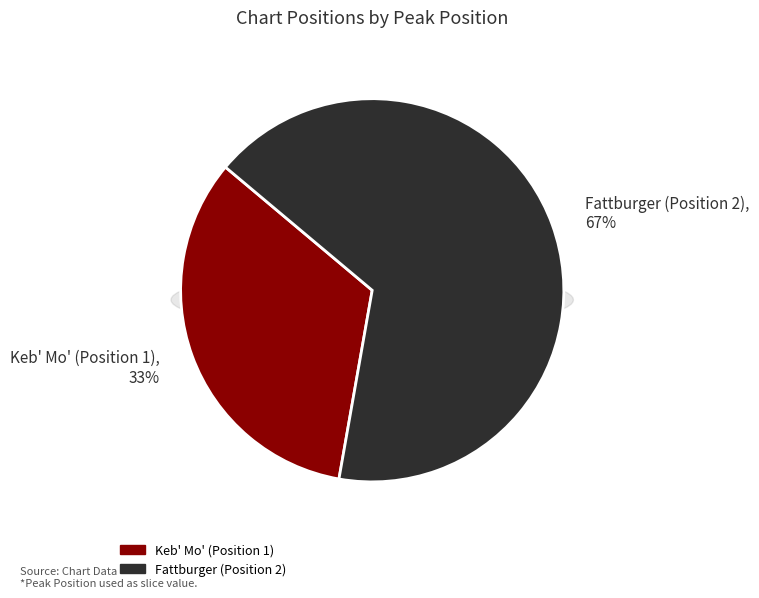

Does any single category account for the majority?

Yes